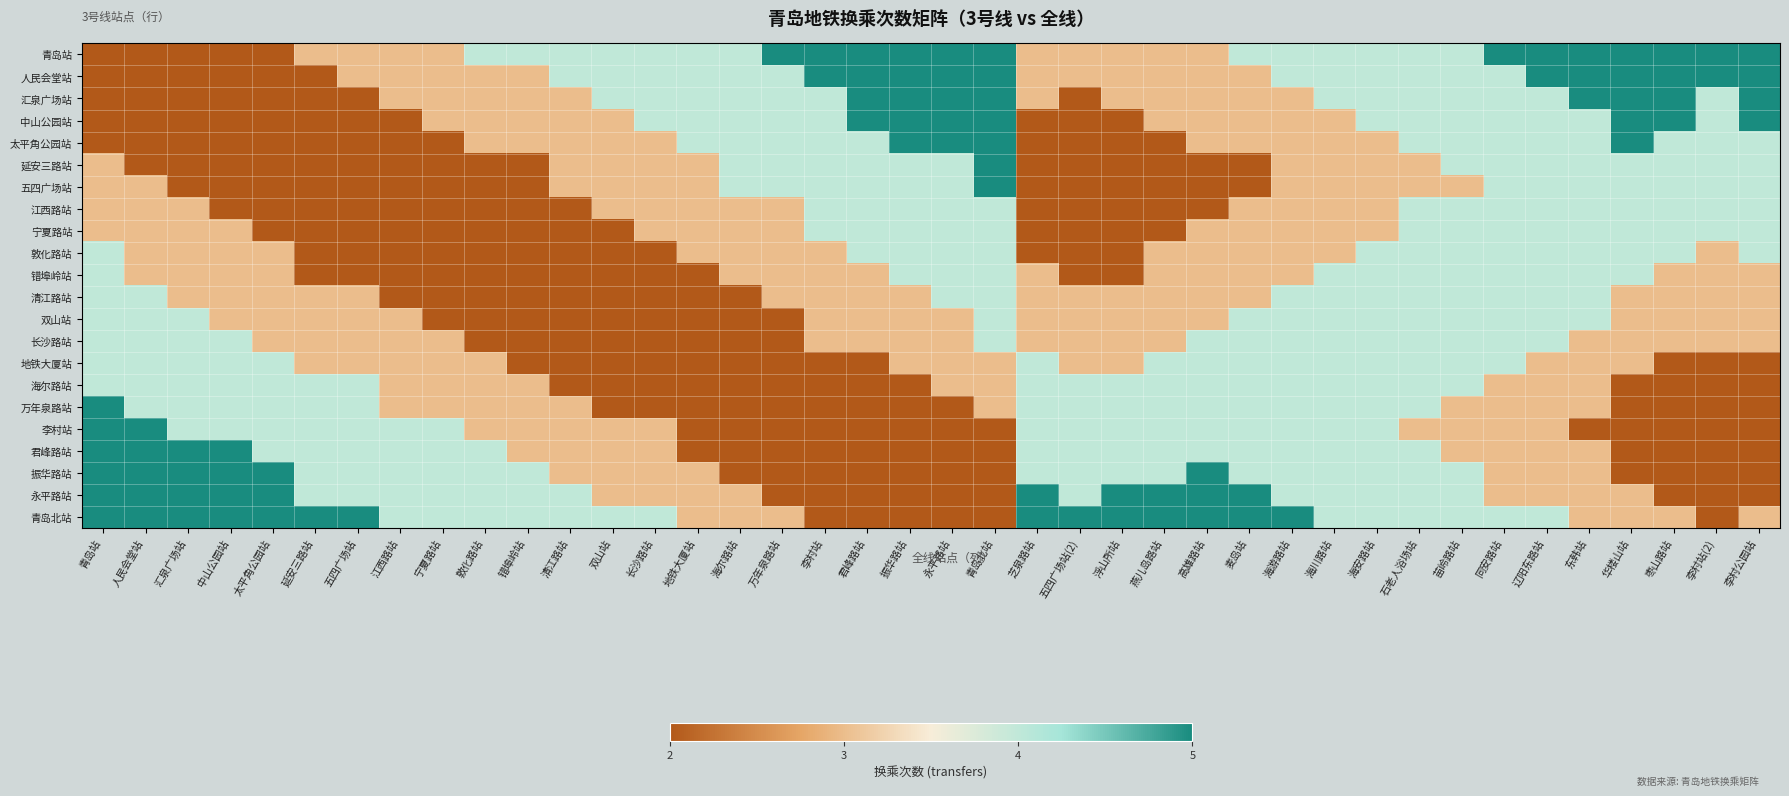

What is the total value across all series at 海尔路站?

64